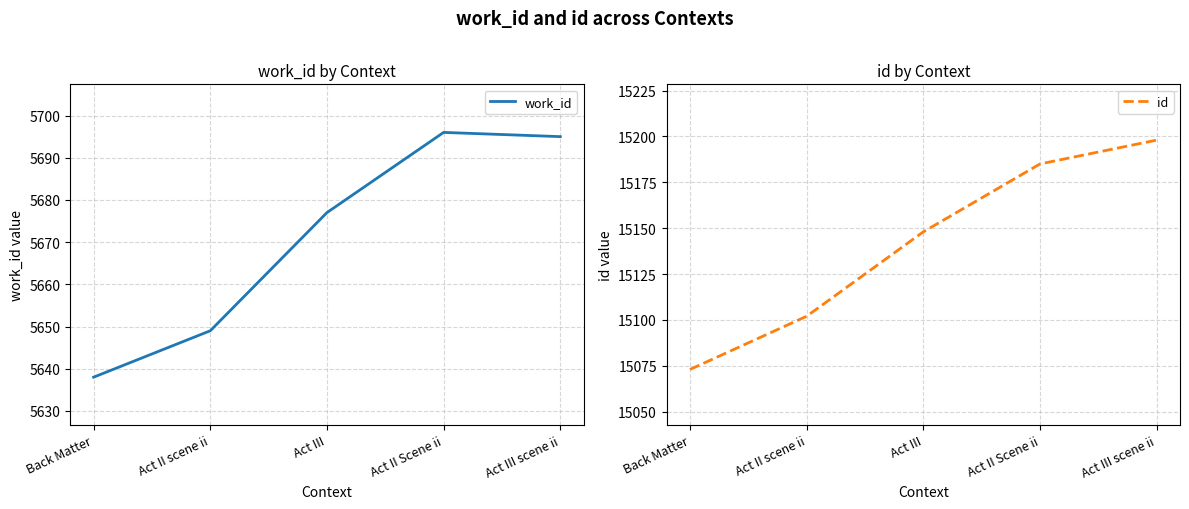

Count the id values in the range 15102 to 15185.

3